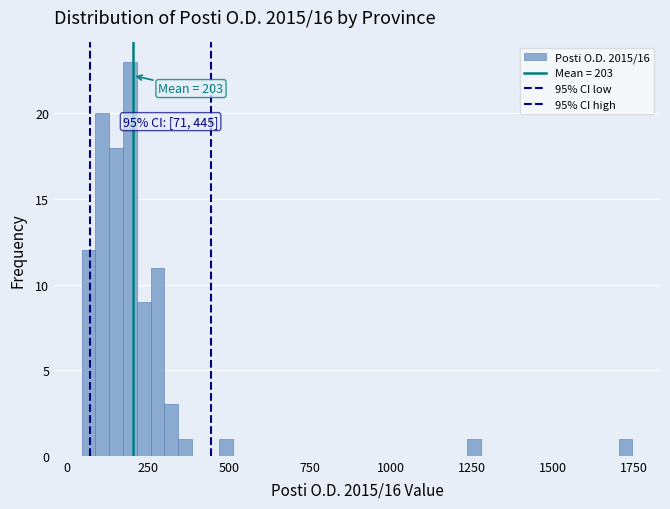

Around what value on the x-axis is the tallest bar? Give the approximate position of its centre, as read against the axis.

200